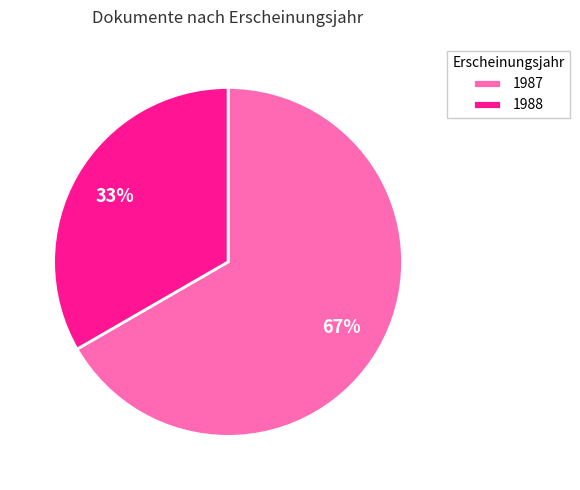

Approximately how many times larger is the value at 1988 compared to 1987?

0.5